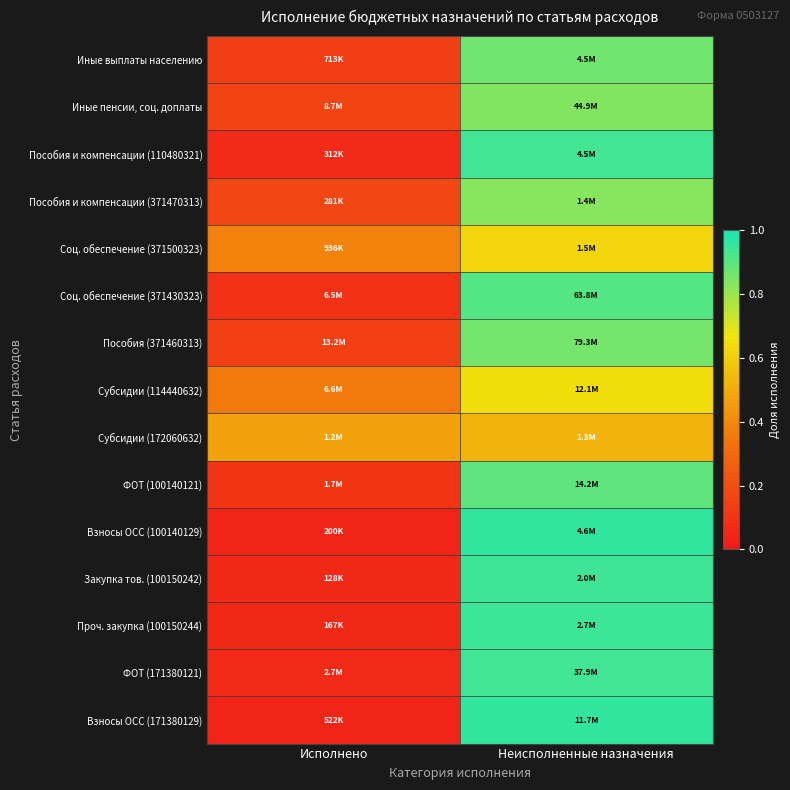

Between Исполнено and Неисполненные назначения, which series saw the biggest shift?

Взносы ОСС (100140129)